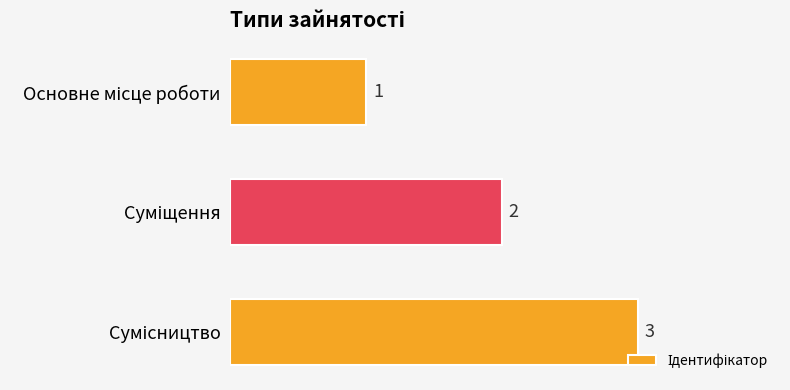

What is the smallest value displayed?

1